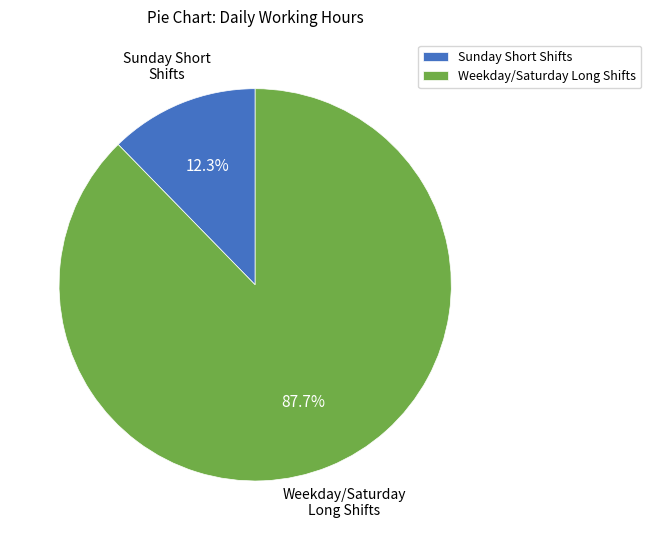

Does any single category account for the majority?

Yes